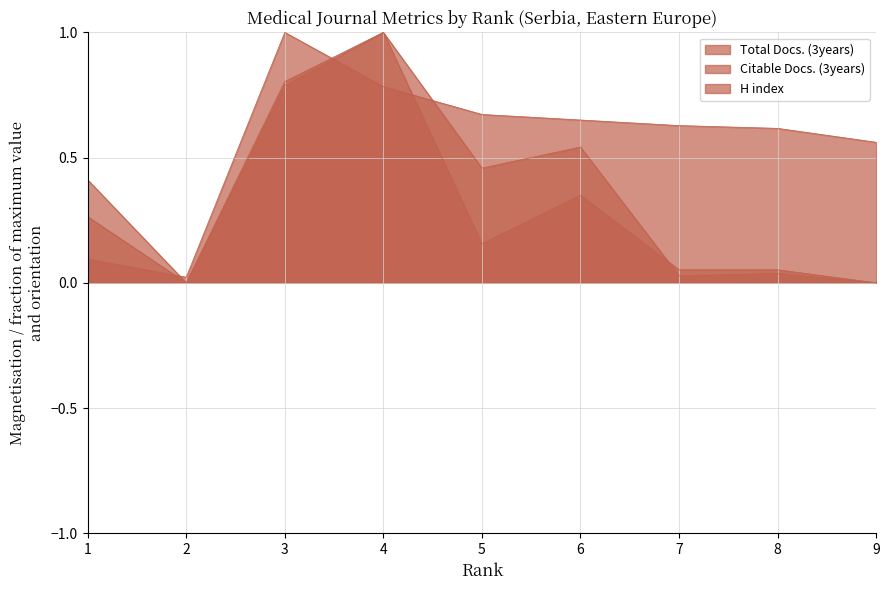

Rank the series by their average value, from highest to lowest.

H index, Citable Docs. (3years), Total Docs. (3years)